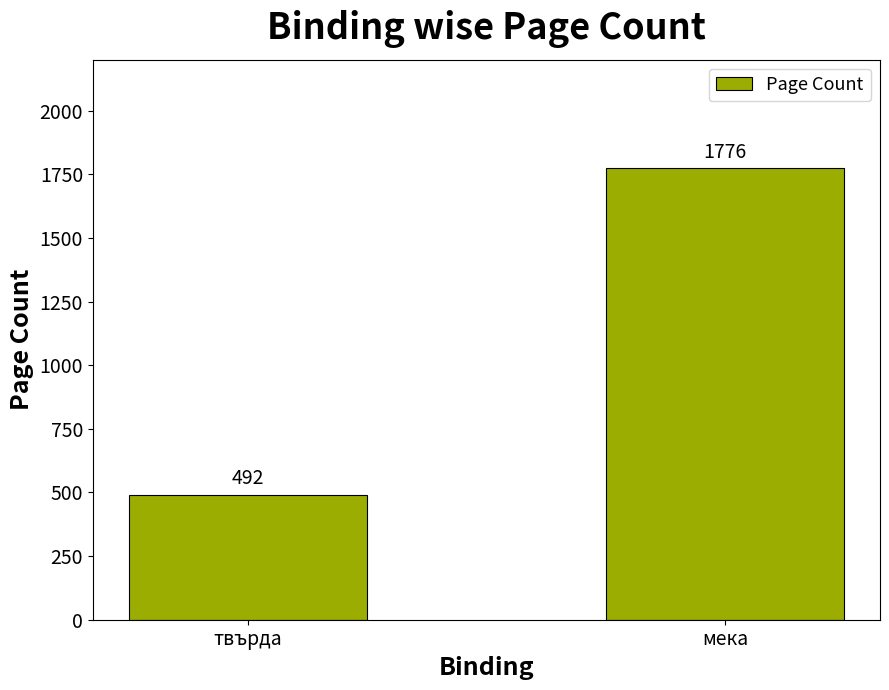

What is the difference between the values at твърда and мека?

1284